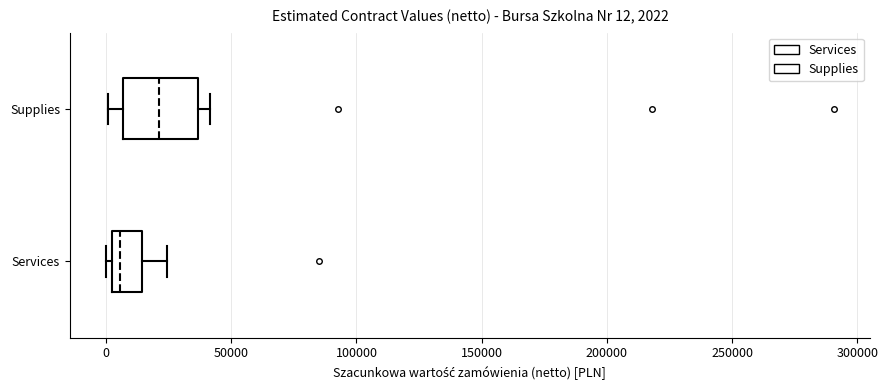

Comparing the boxes themselves (not the whiskers), which one is the widest?

Supplies